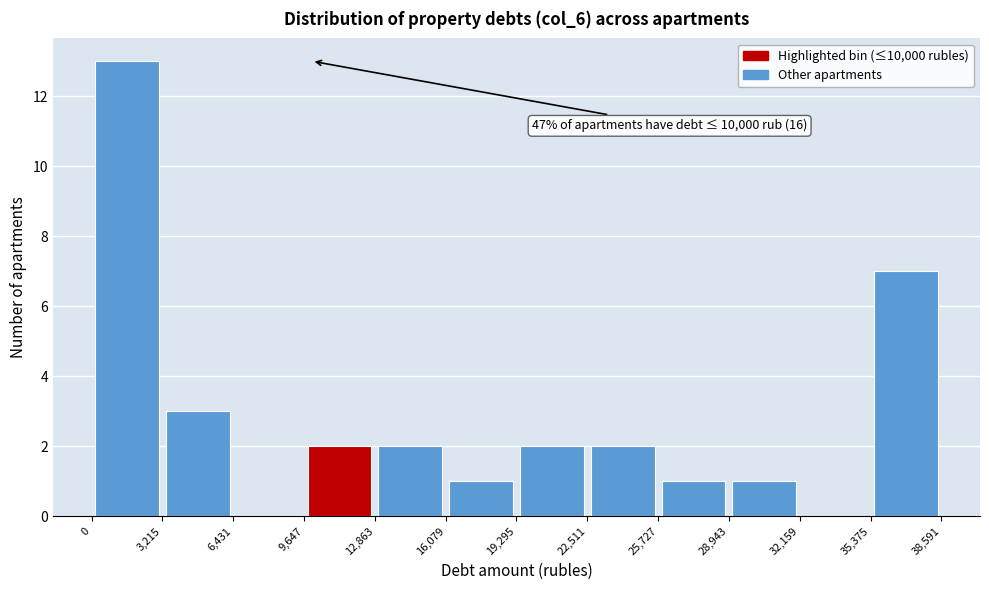

Over which range of the x-axis is the bar tallest?

0 to 3,215